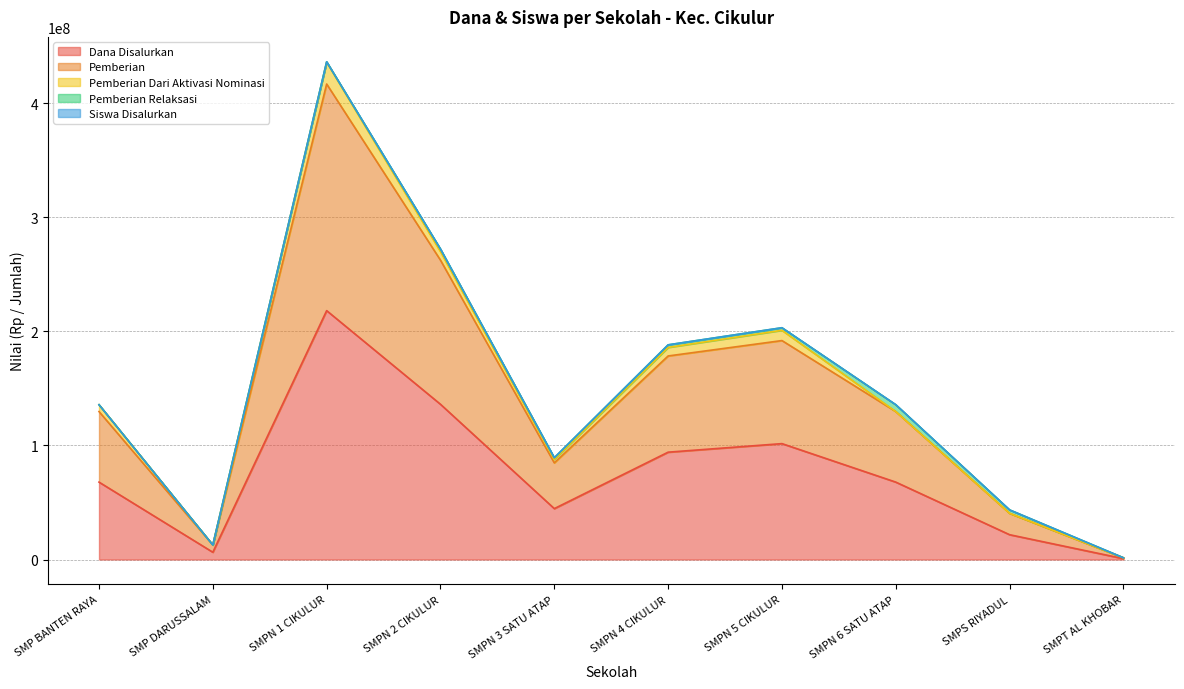

At which label does Dana Disalurkan reach its peak?

SMPN 1 CIKULUR